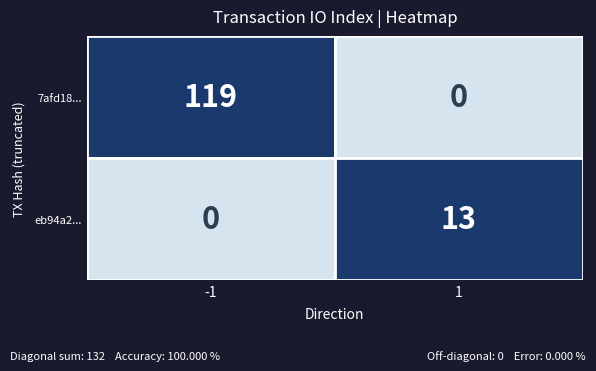

How many data points in 7afd1848cd51c047ffe7cf093d382e0c17225b2 are less than 119?

1